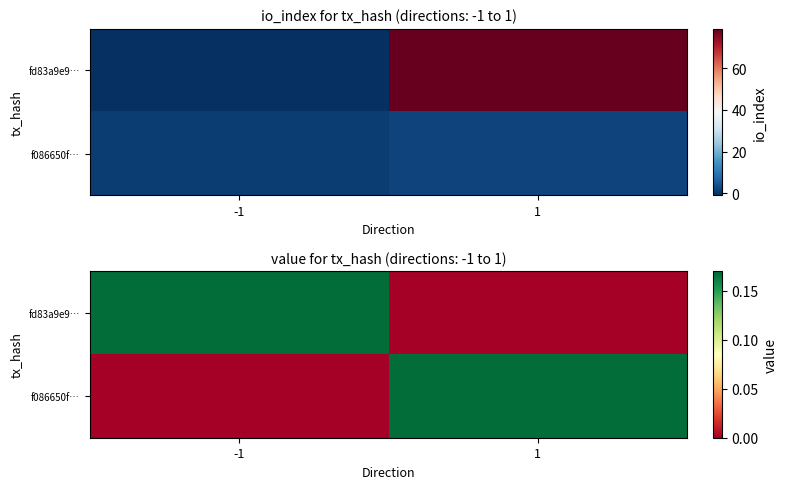

What is the total value across all series at -1?

0.2